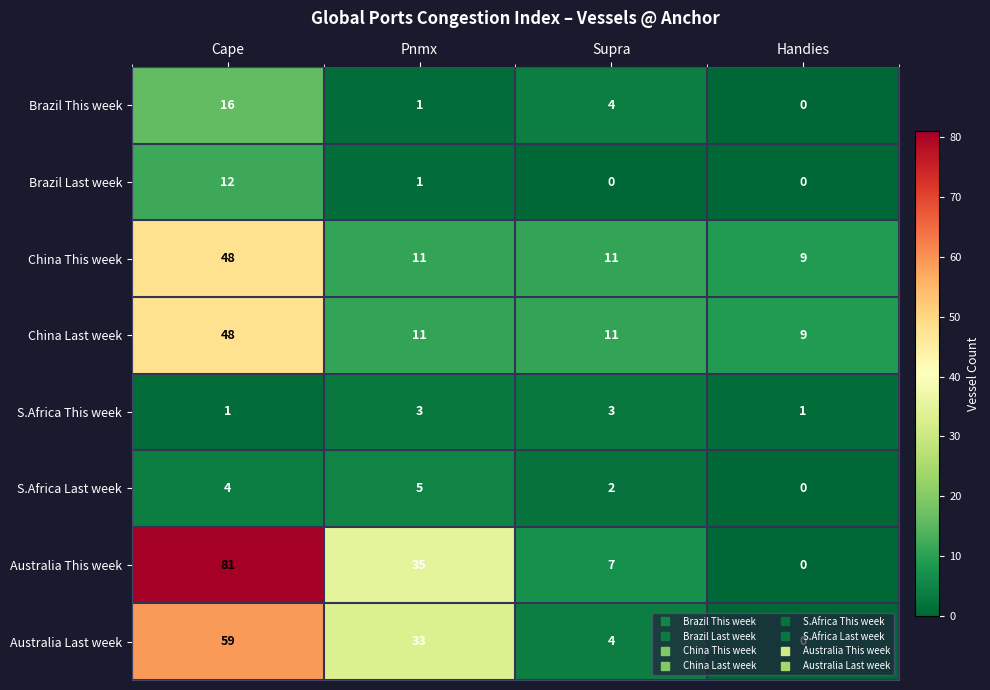

Which series has the widest spread of values?

Australia This week